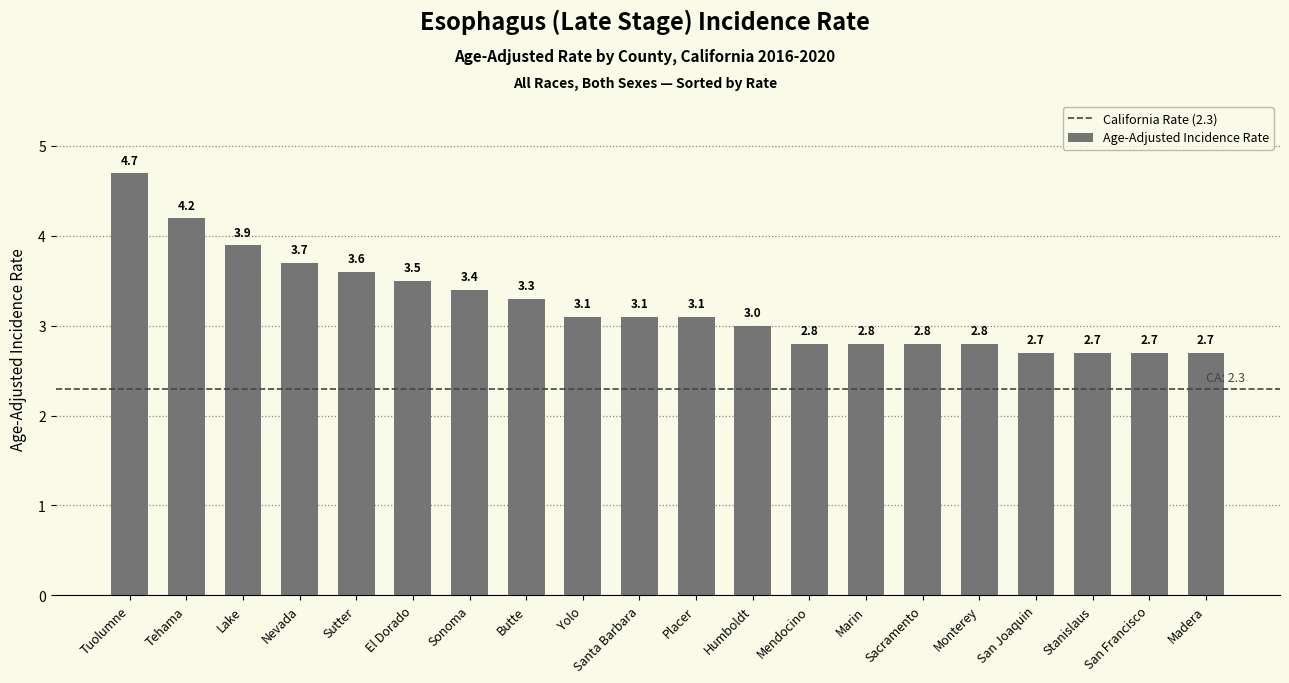

Are the bars horizontal?

No